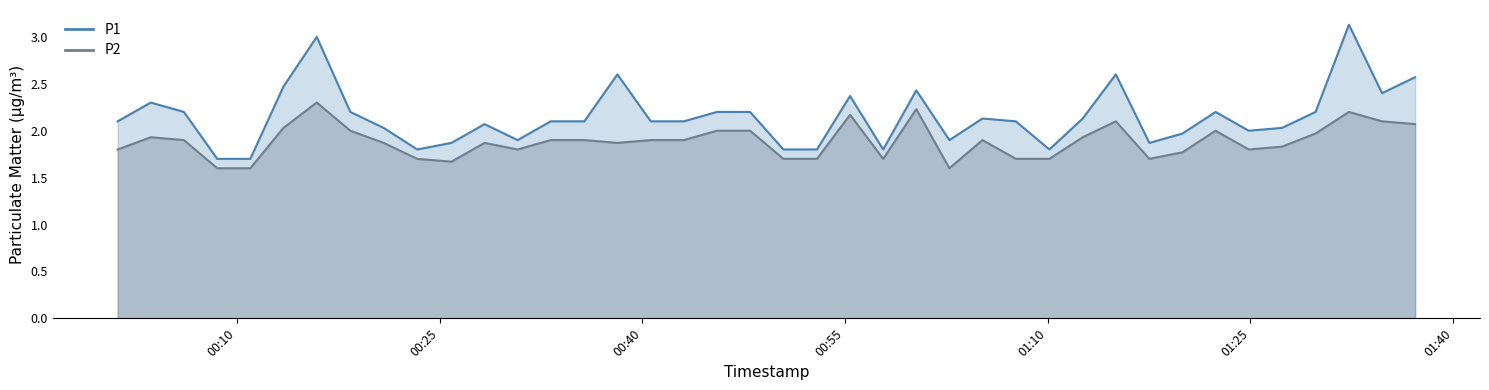

Which series changed the most between 2023-11-22T00:13:26 and 2023-11-22T01:37:11?

P1